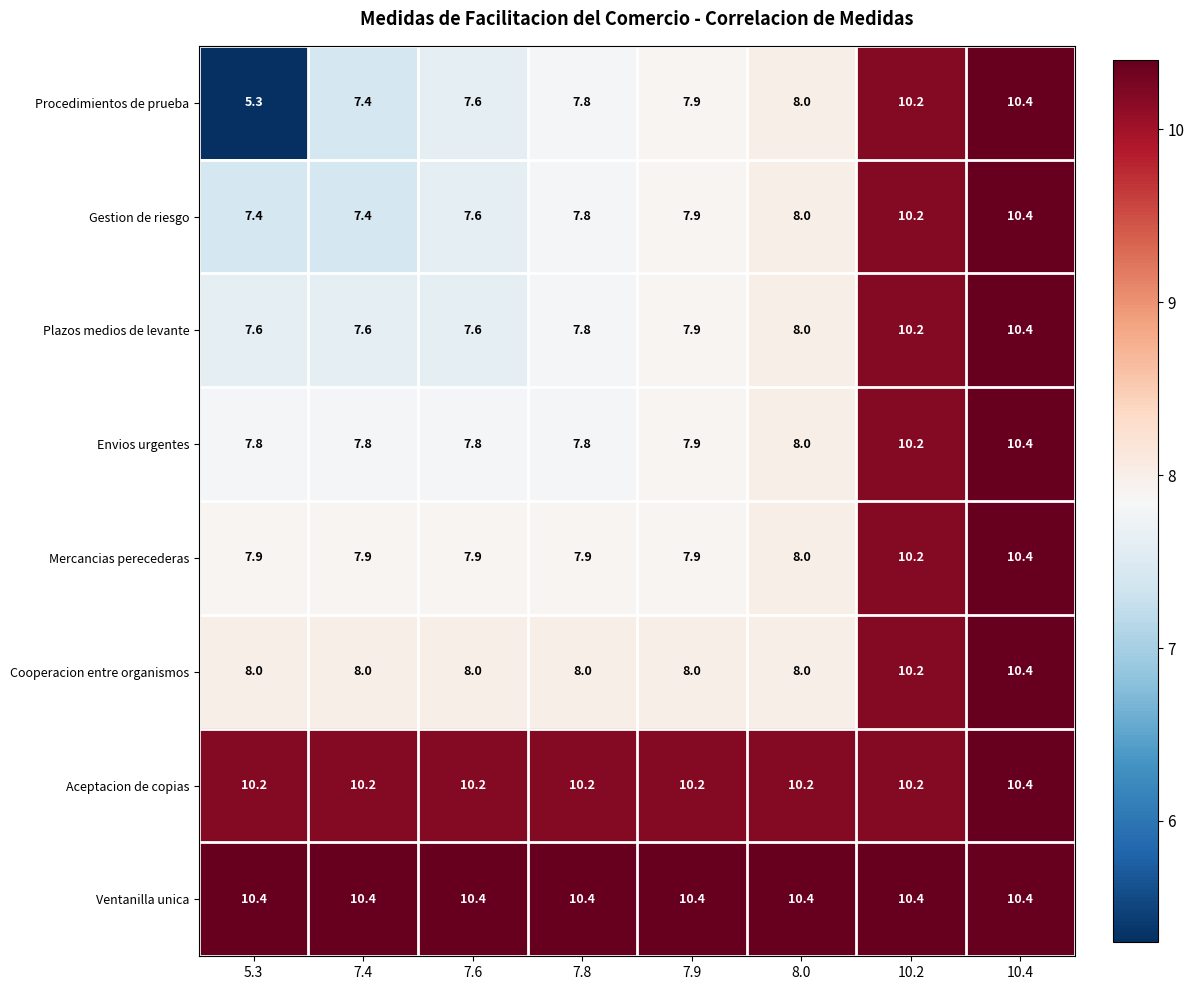

Which series has the widest spread of values?

Procedimientos de prueba